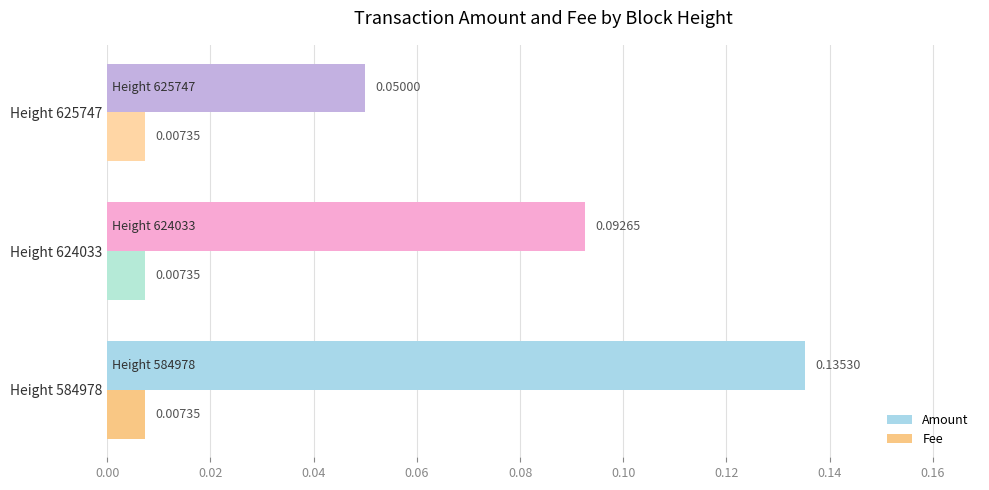

How many categories are shown in the chart?

3